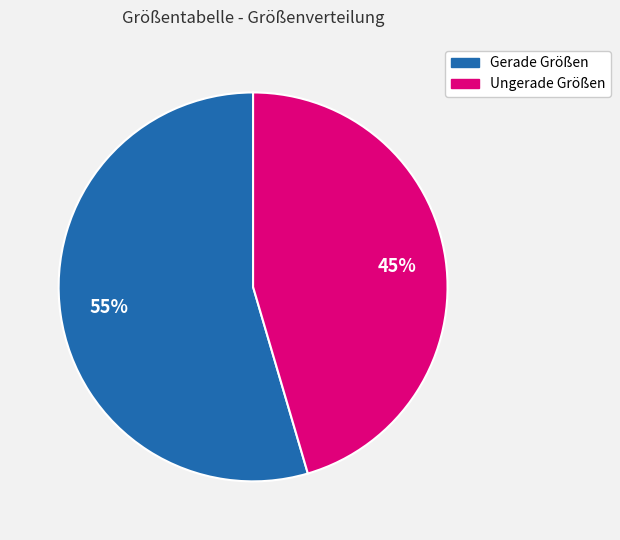

To the nearest percent, what is the average slice percentage?

50%